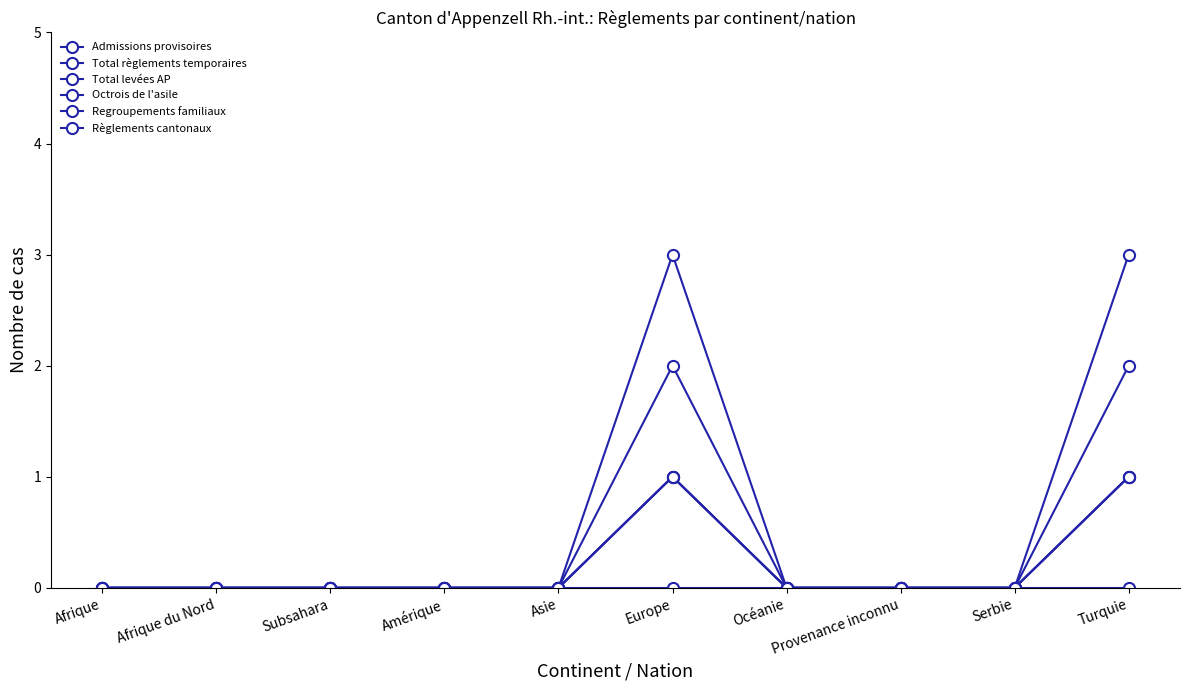

At which label does Octrois de l'asile reach its peak?

Europe